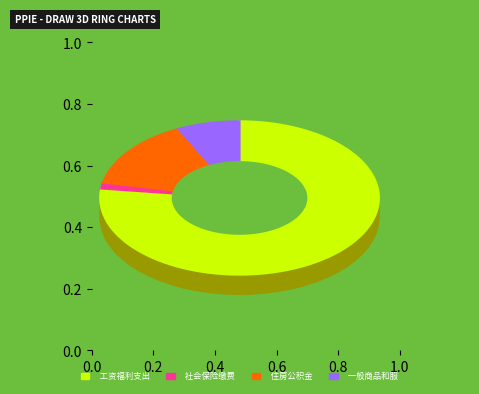

How many slices are in this pie chart?

4